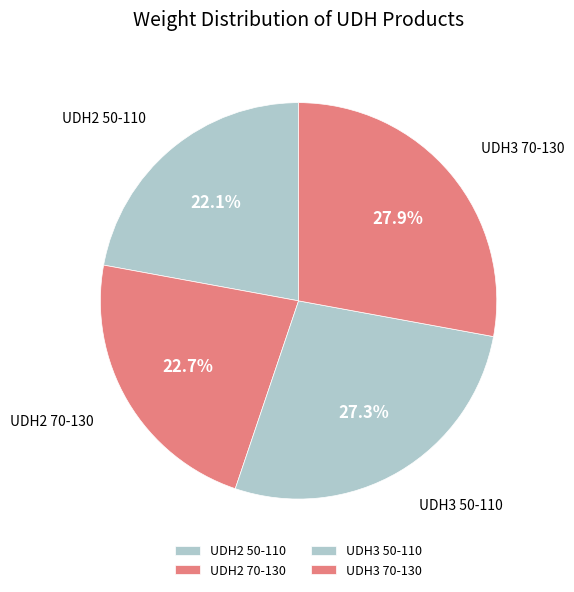

What percentage is the UDH3 50-110 slice, to the nearest percent?

27%